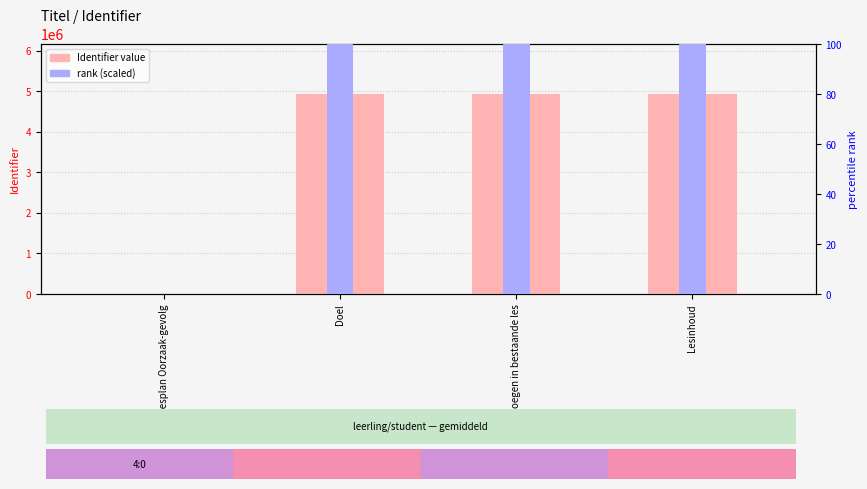

Where does the rank (scaled) series first go above 9872?

Doel